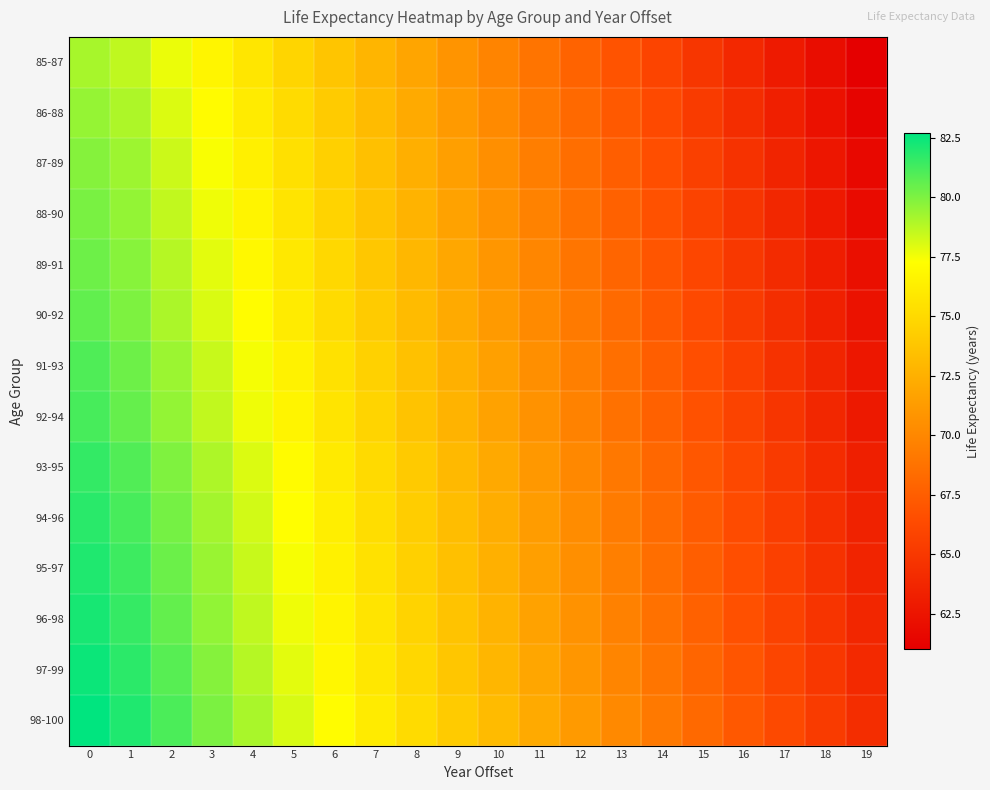

Which series has the widest spread of values?

row_13